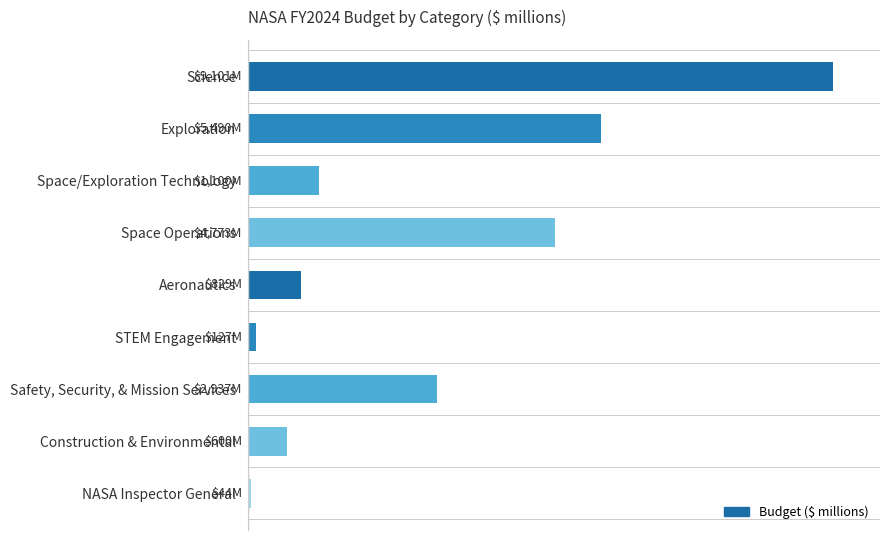

Are the bars grouped side by side (vs. stacked)?

No